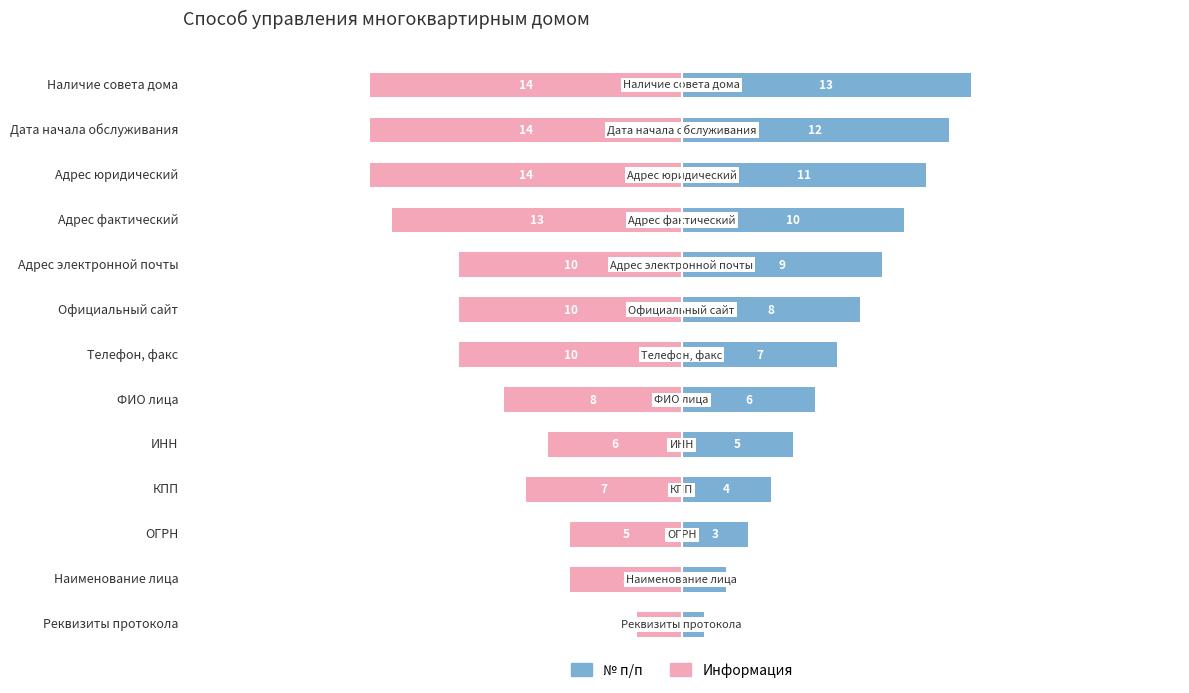

Reading left to right, extract all data points from this chart.

№ п/п: 1	2	3	4	5	6	7	8	9	10	11	12	13
Информация: -2	-5	-5	-7	-6	-8	-10	-10	-10	-13	-14	-14	-14